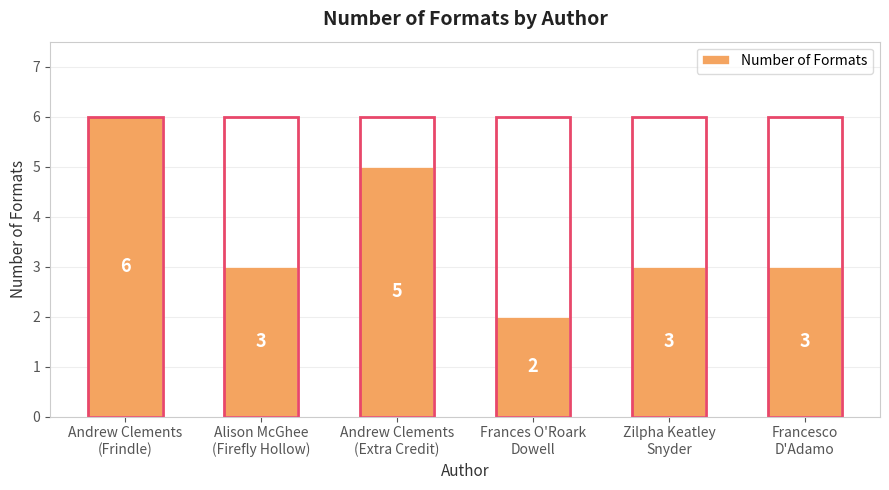

What value does the data have at Andrew Clements
(Frindle)?

6